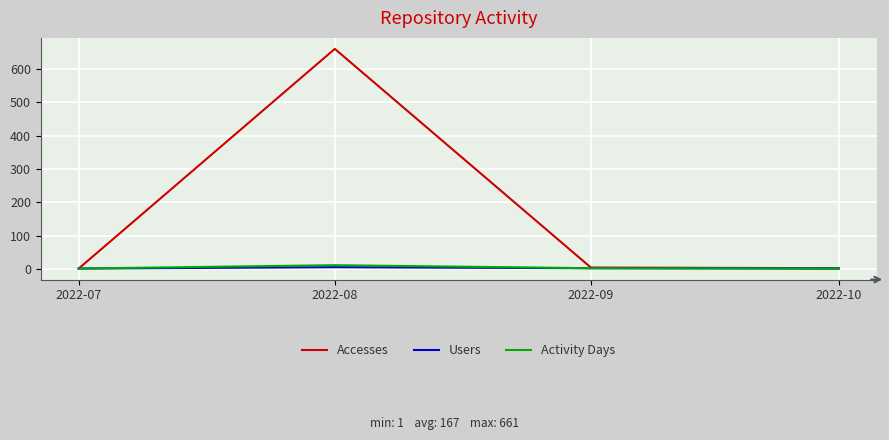

At which category is the sum across all series the highest?

2022-08